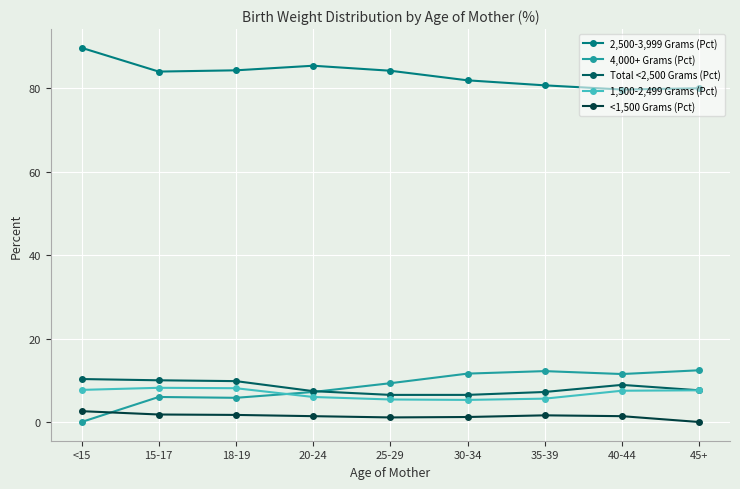

What is the sum of the 4,000+ Grams (Pct) values at <15 and 45+?

12.4